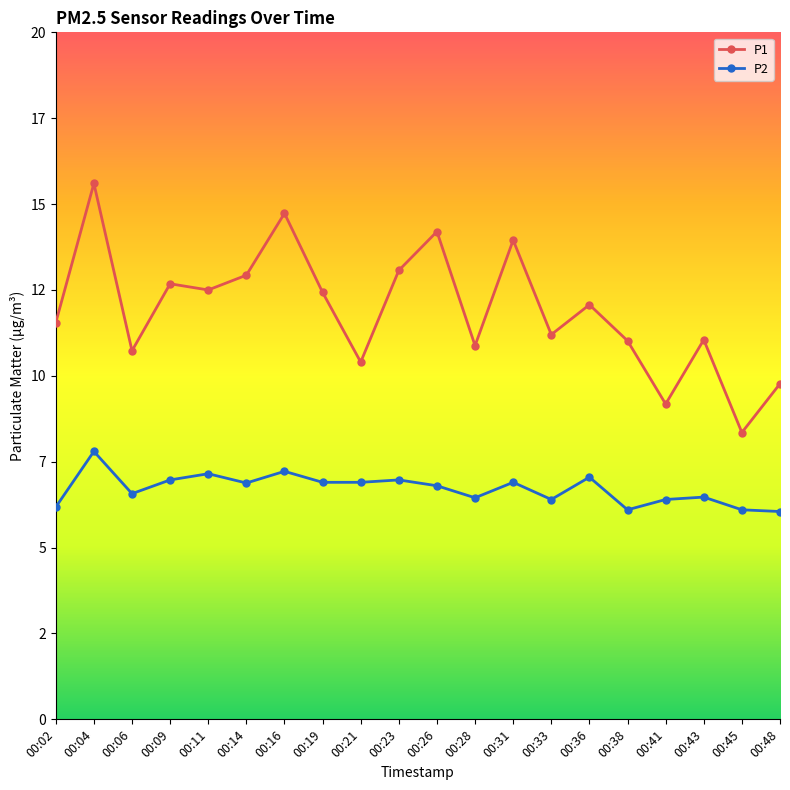

Does the chart have visible grid lines?

No